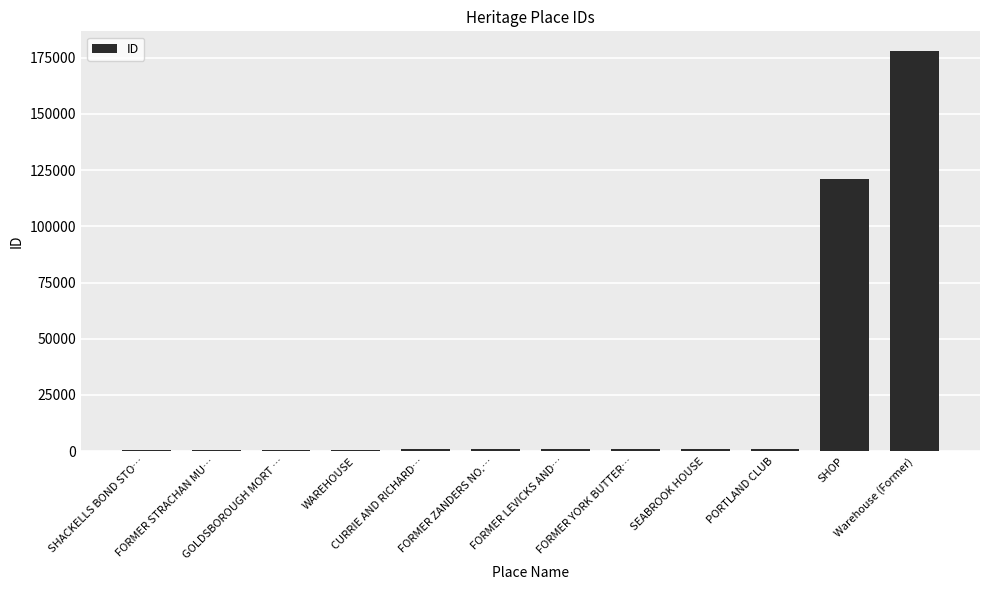

Is it true that the value at GOLDSBOROUGH MORT … is 704?

True